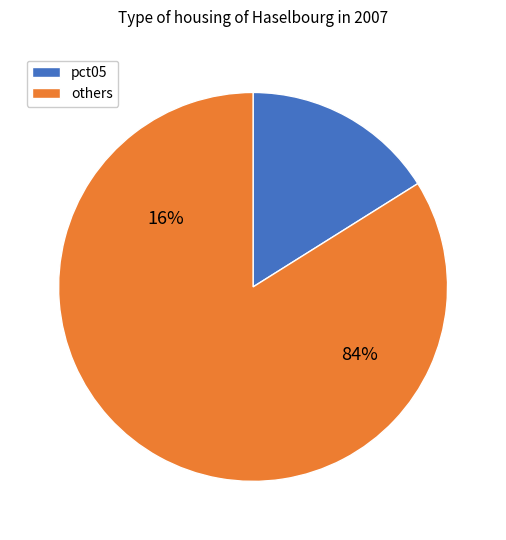

True or false: pct45 accounts for 1% of the total.

False